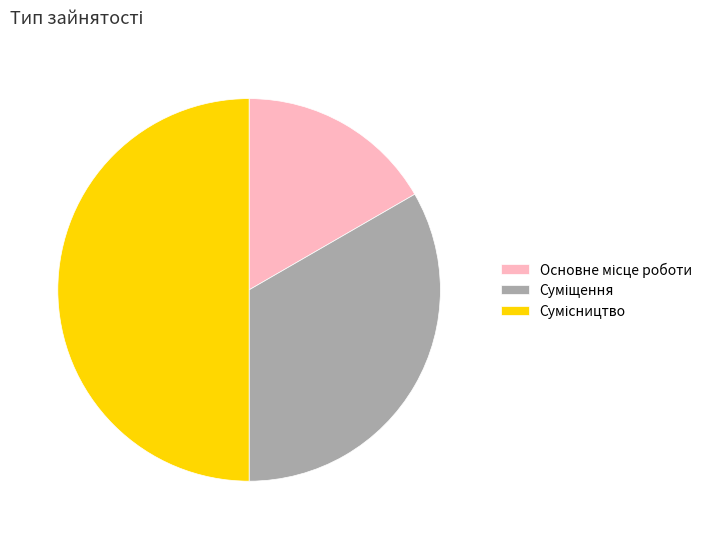

How many slices are in this pie chart?

3